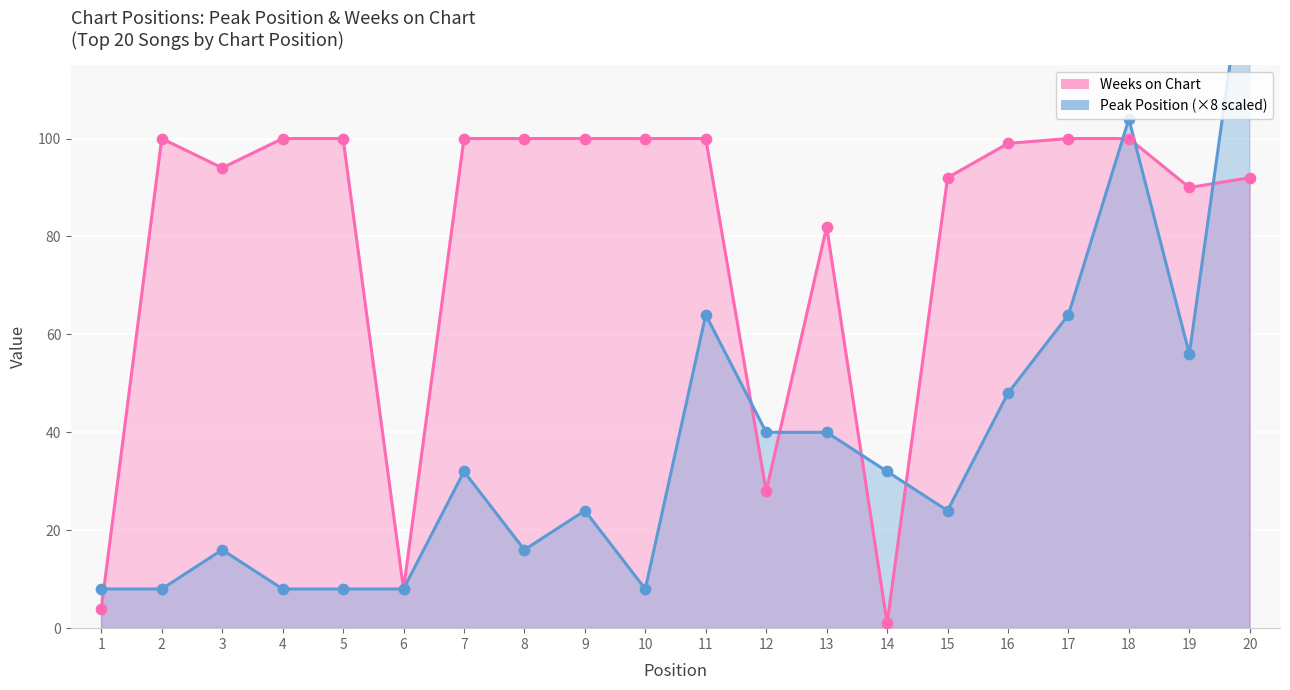

At which category is the sum across all series the highest?

20